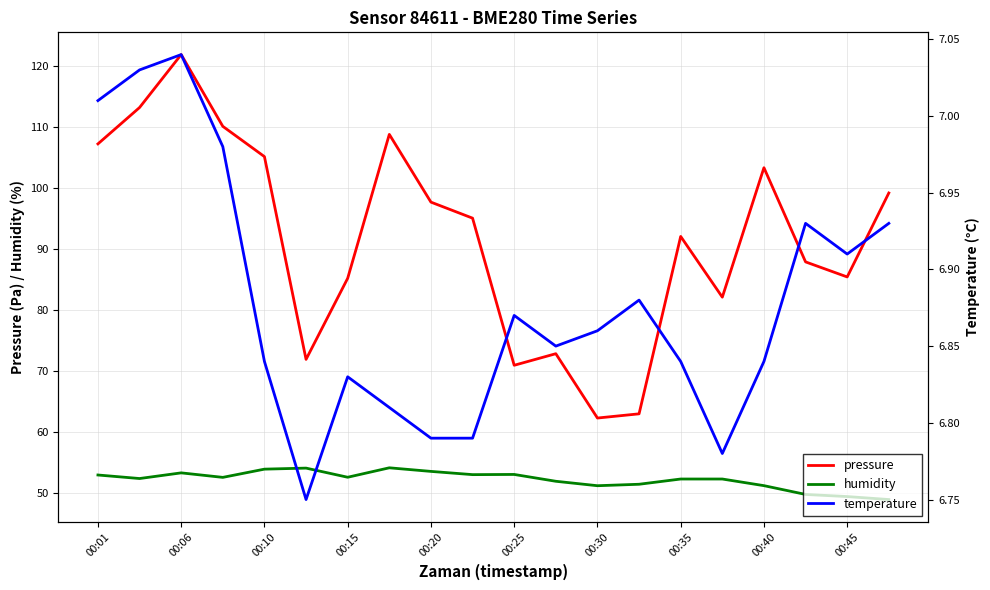

True or false: pressure has more than 2 points higher than both neighbors.

True